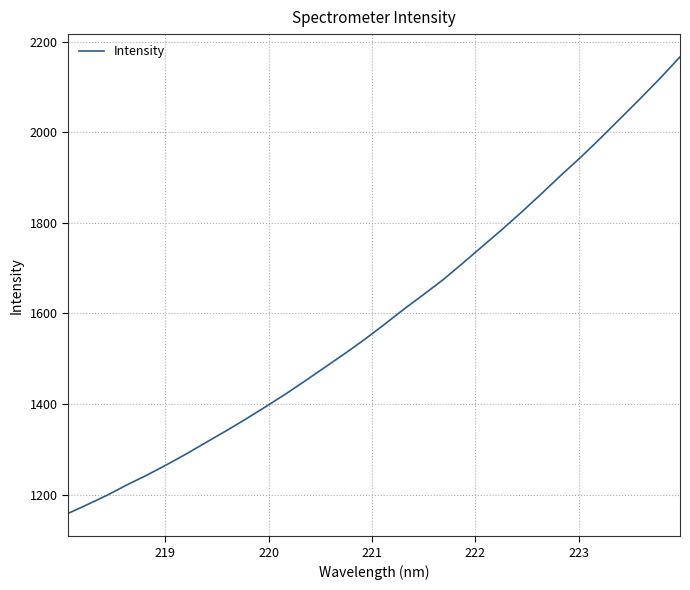

What is the minimum value shown in the chart?

1158.2